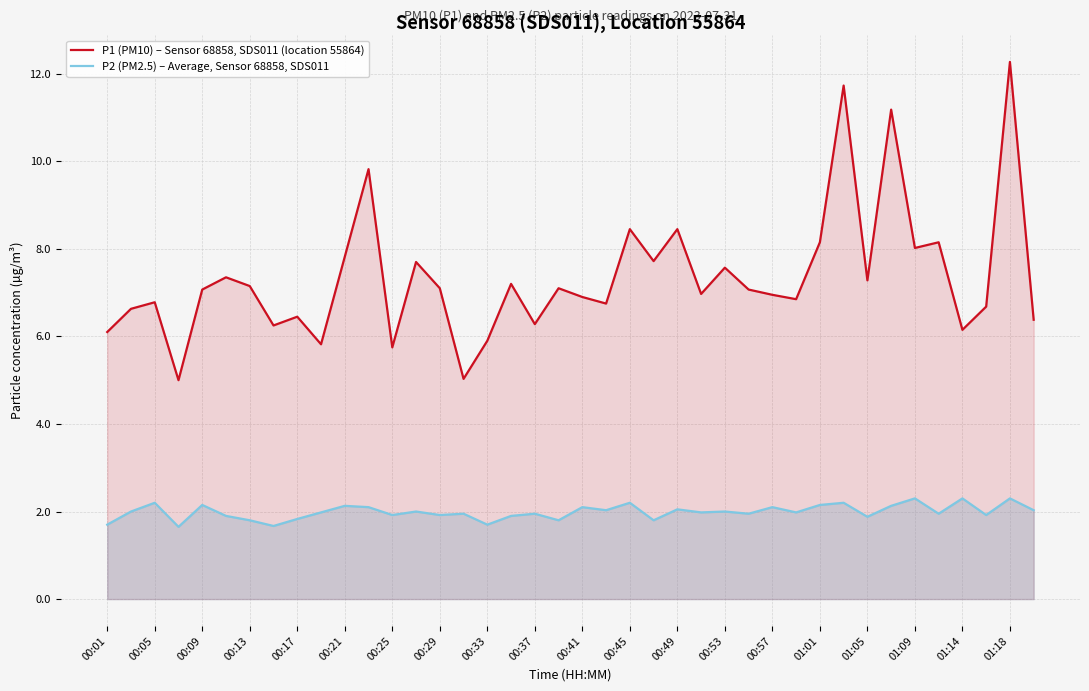

What are all the series names shown in the legend?

P1 (PM10) – Sensor 68858, SDS011 (location 55864), P2 (PM2.5) – Average, Sensor 68858, SDS011